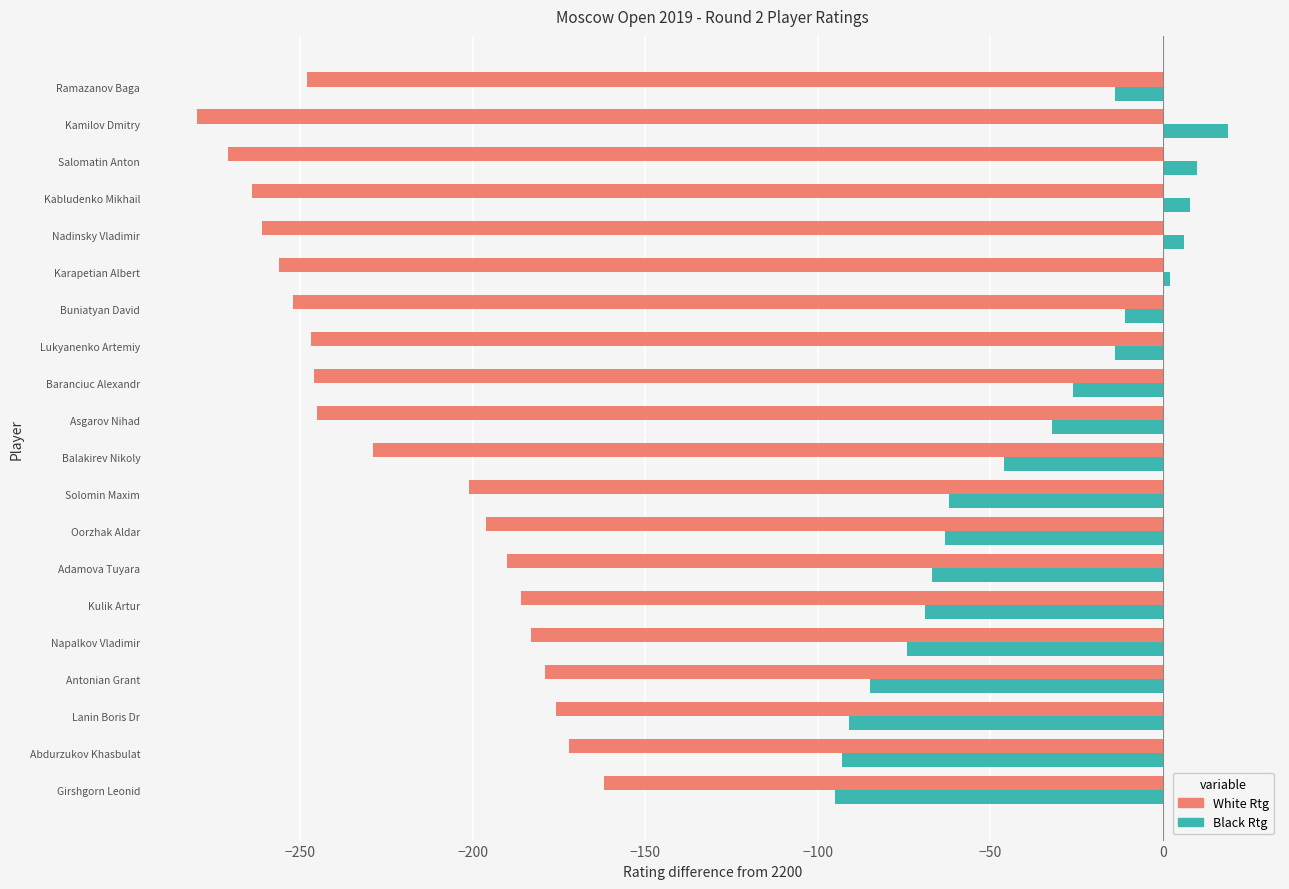

List the series in order of their peak value, lowest first.

White Rtg, Black Rtg